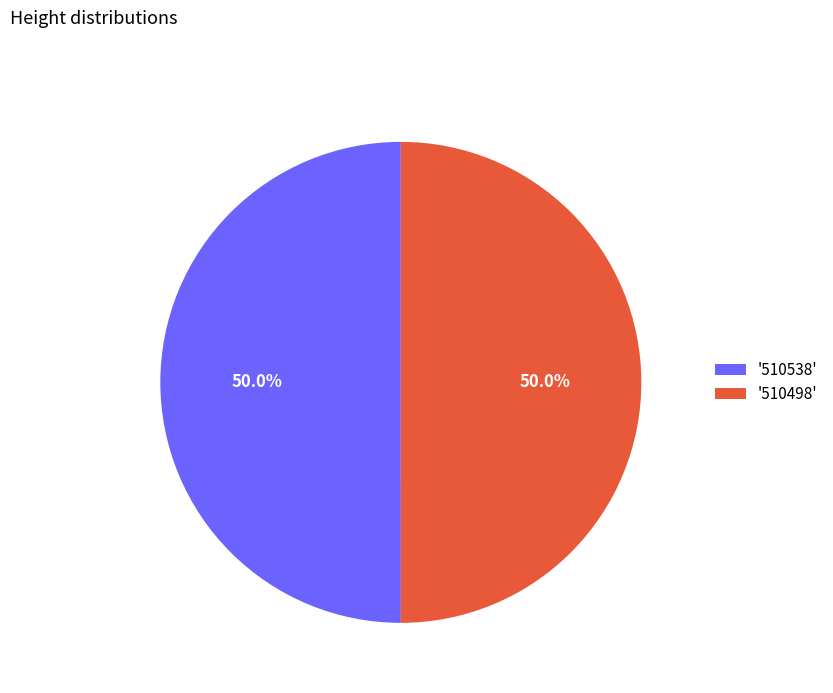

How many segments does this pie chart have?

2